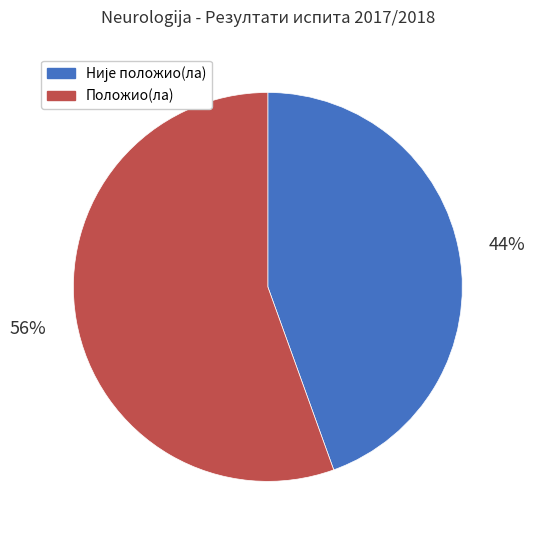

True or false: Положио(ла) accounts for 46% of the total.

False